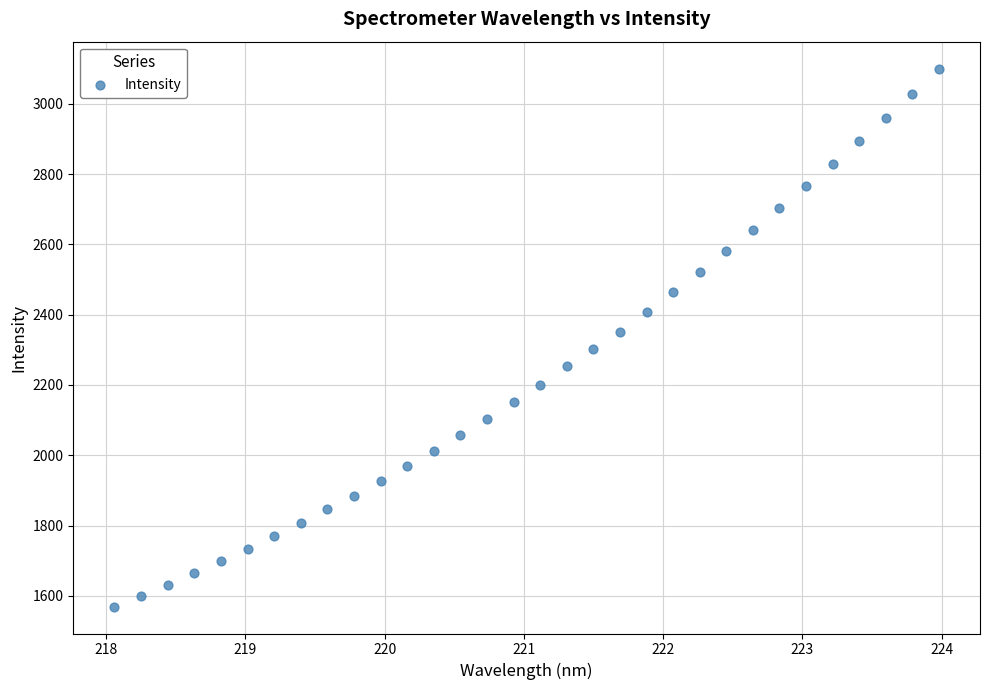

What is the range of X values (max minus min)?

5.9